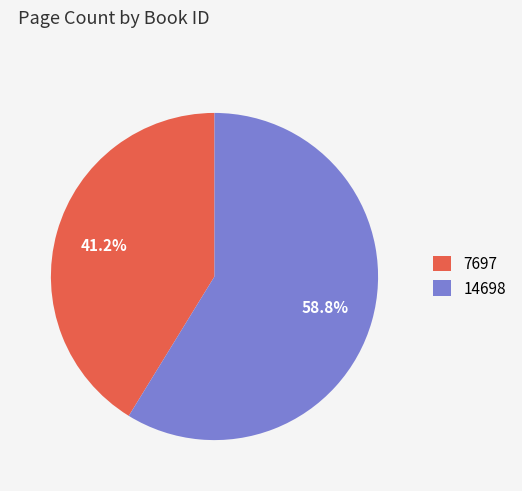

Count the number of slices in the pie.

2